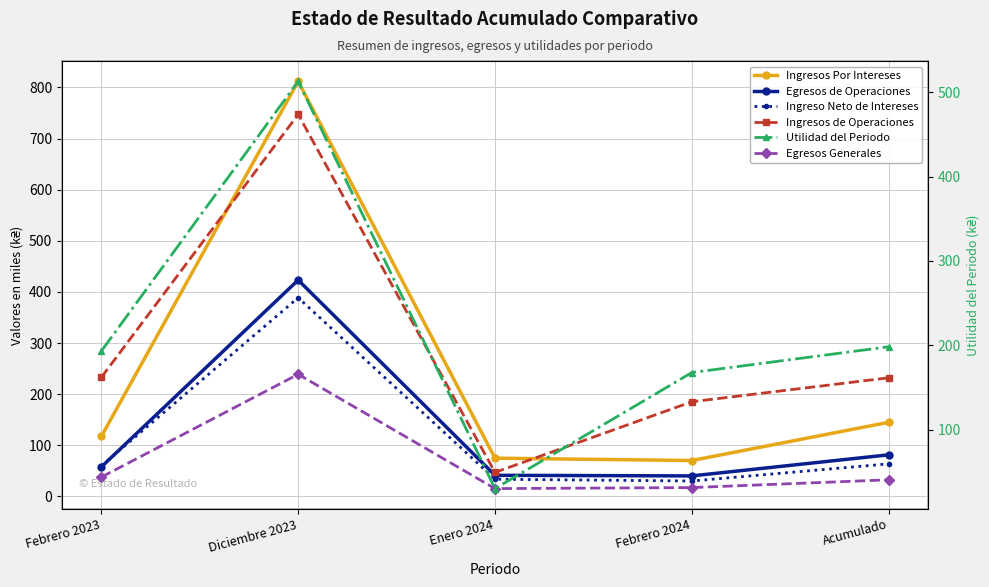

How many values in the Egresos Generales series are below 32?

2